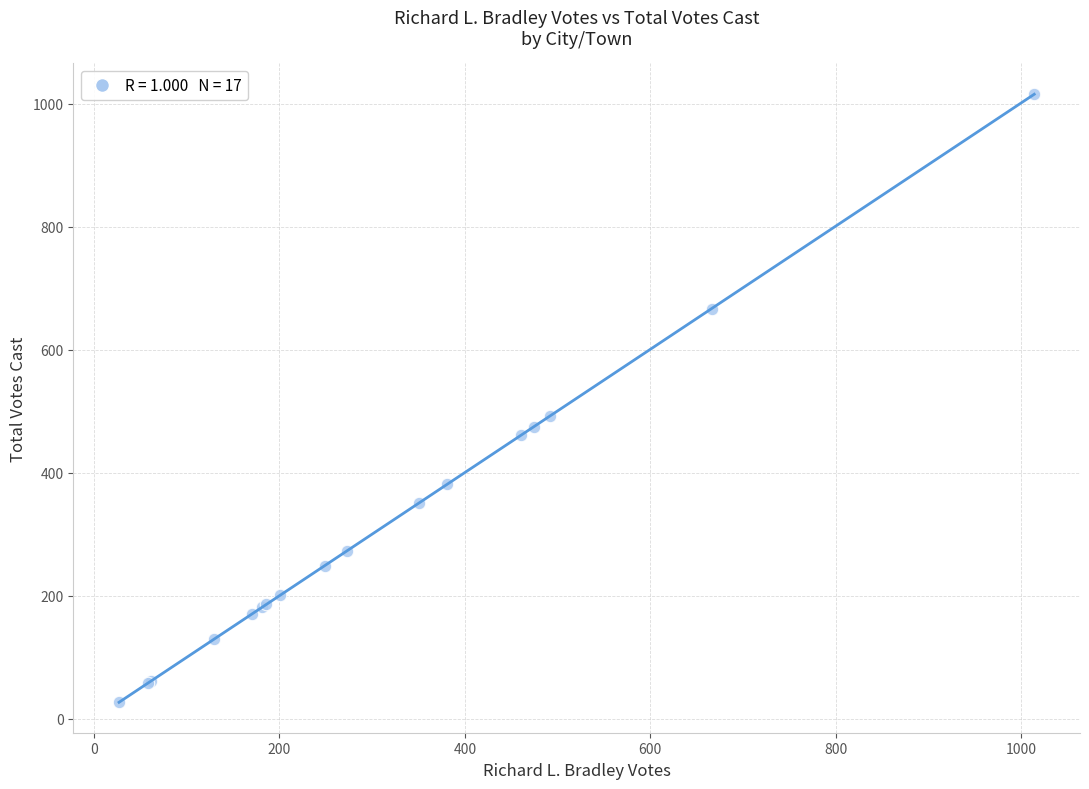

What Y value in the scatter plot is closest to 521?

492